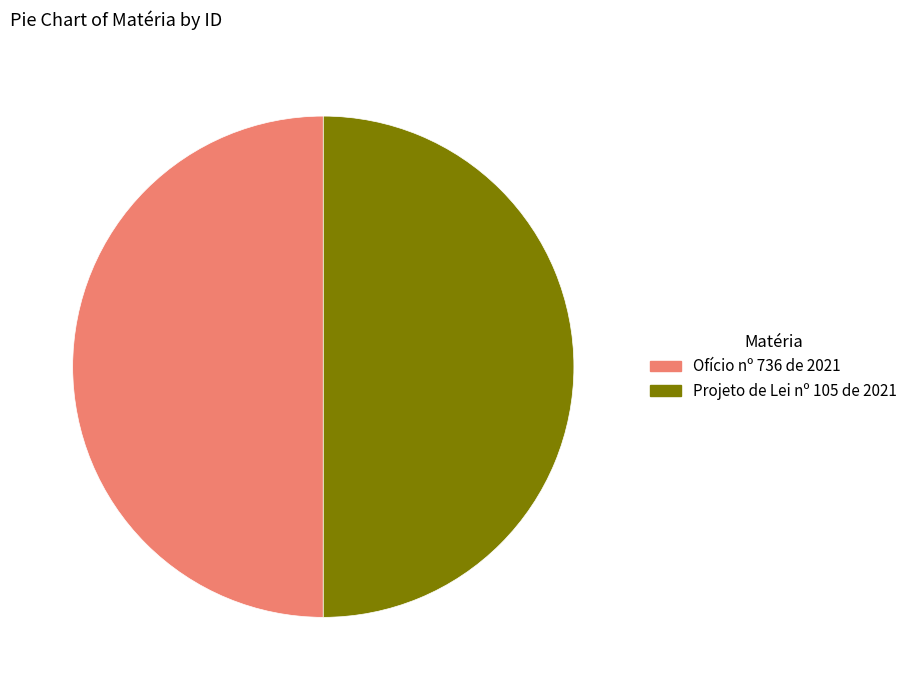

What is the ratio of the value at Ofício nº 736 de 2021 to the value at Projeto de Lei nº 105 de 2021?

1.0